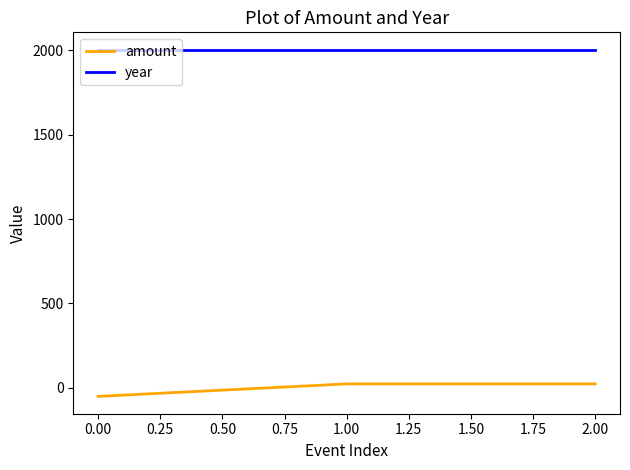

What is the smallest value displayed?

-50.5